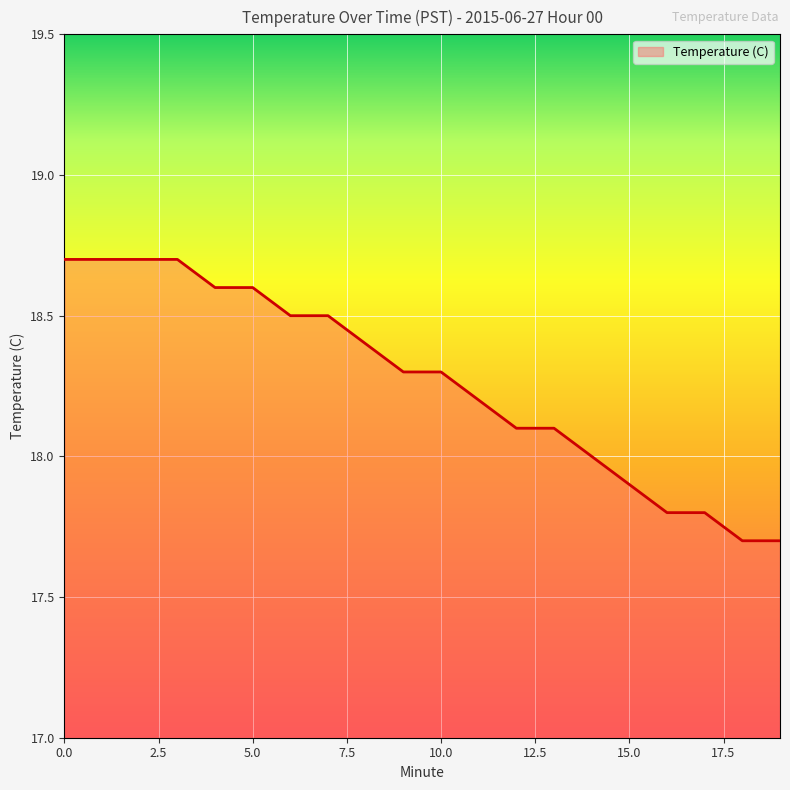

What is the smallest value displayed?

17.7